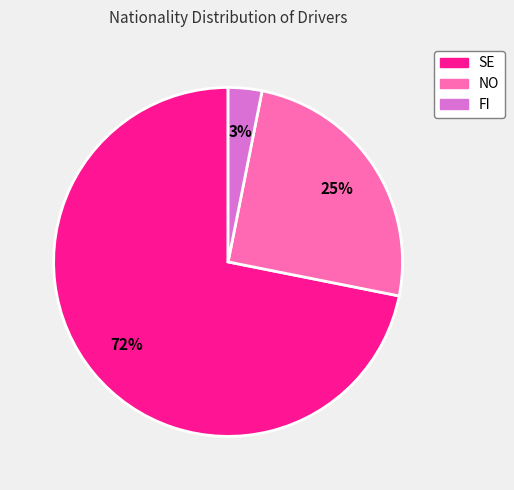

Which category accounts for the majority?

SE